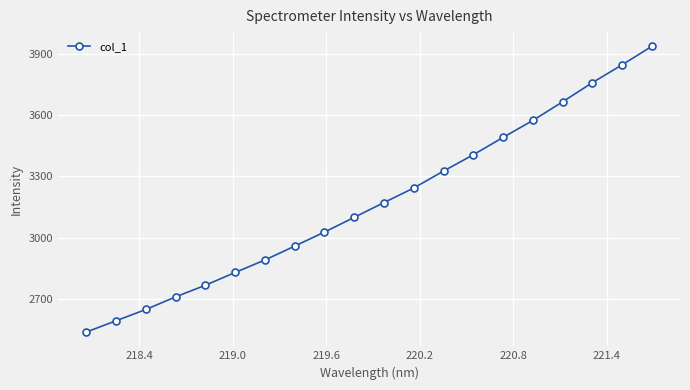

What is the average value?

3174.5